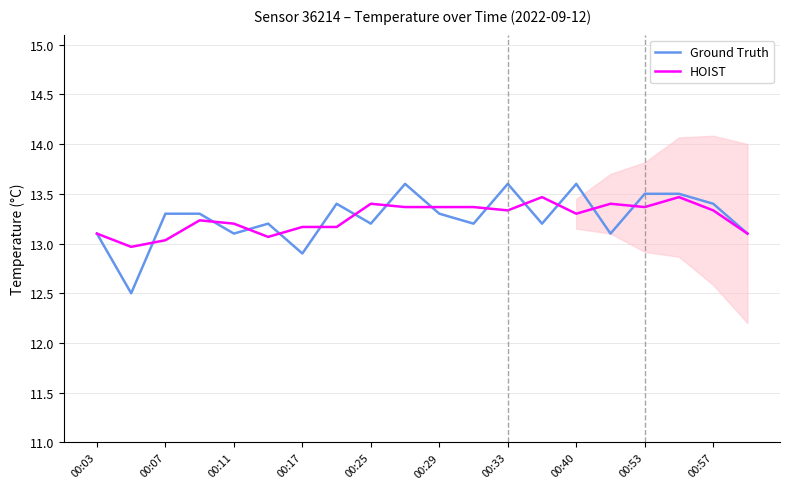

True or false: Ground Truth has more than 0 points higher than both neighbors.

True